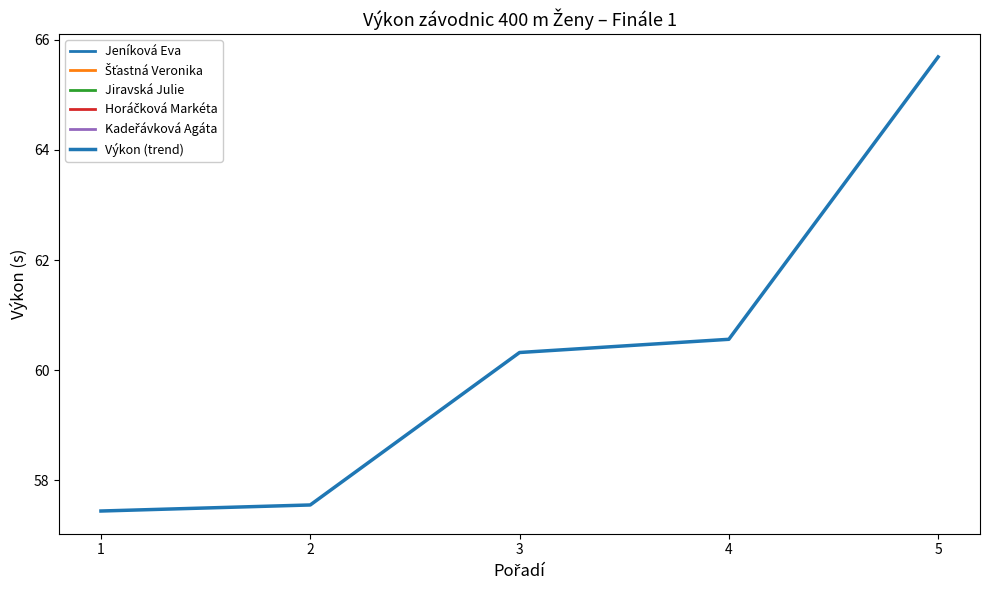

Rank the categories by value from lowest to highest.

1, 2, 3, 4, 5